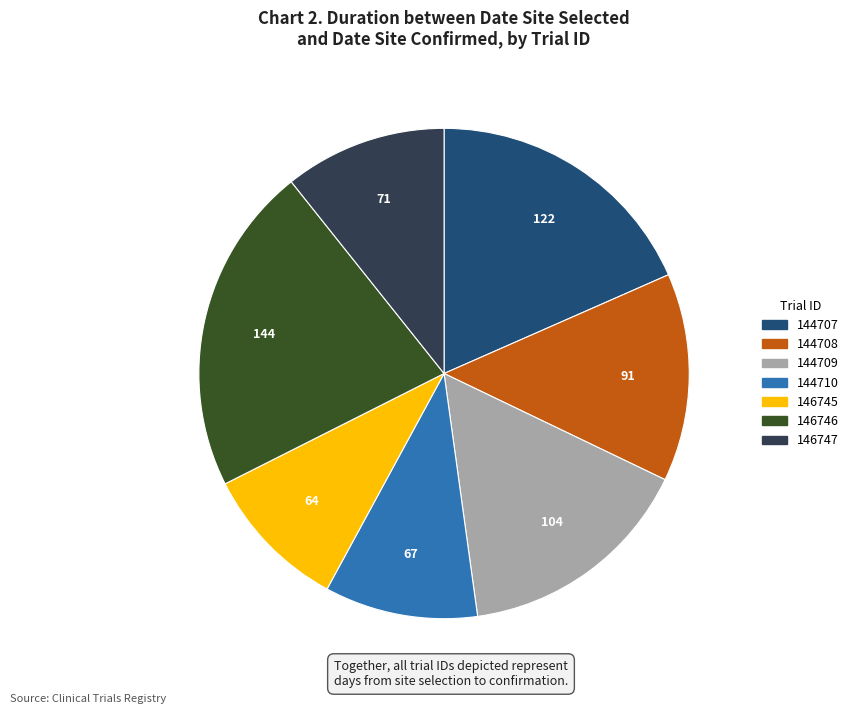

Is the sum of 144709 and 144707 greater than half?

No